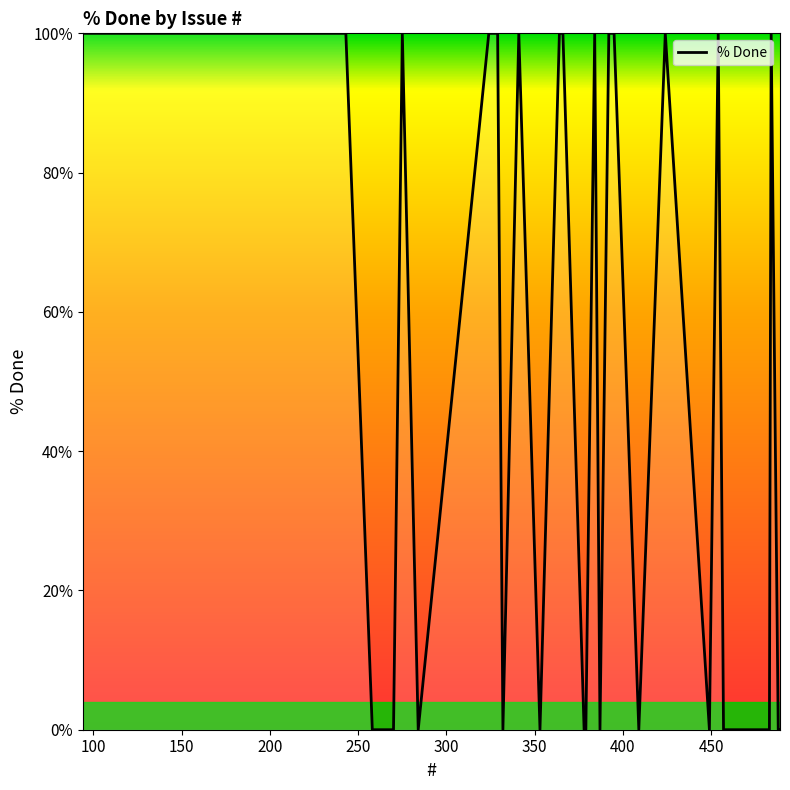

How many lines are shown in the chart?

1